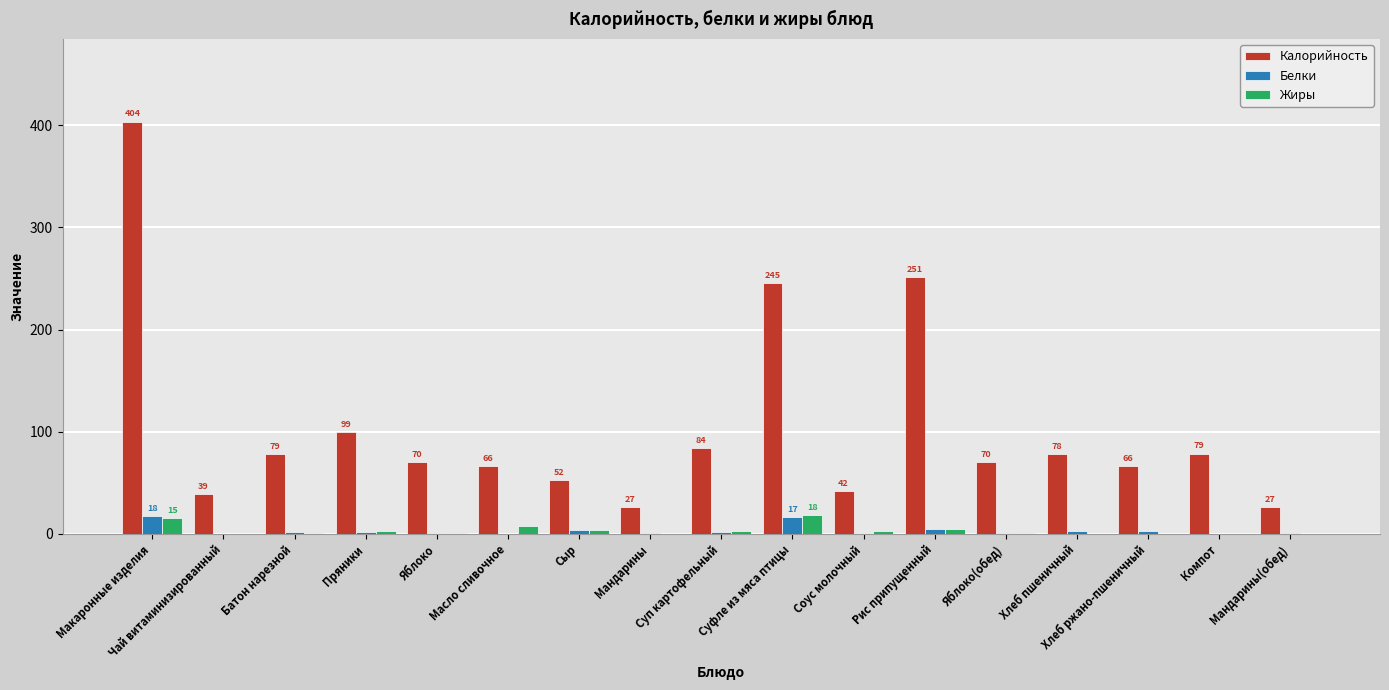

What are all the series names shown in the legend?

Калорийность, Белки, Жиры